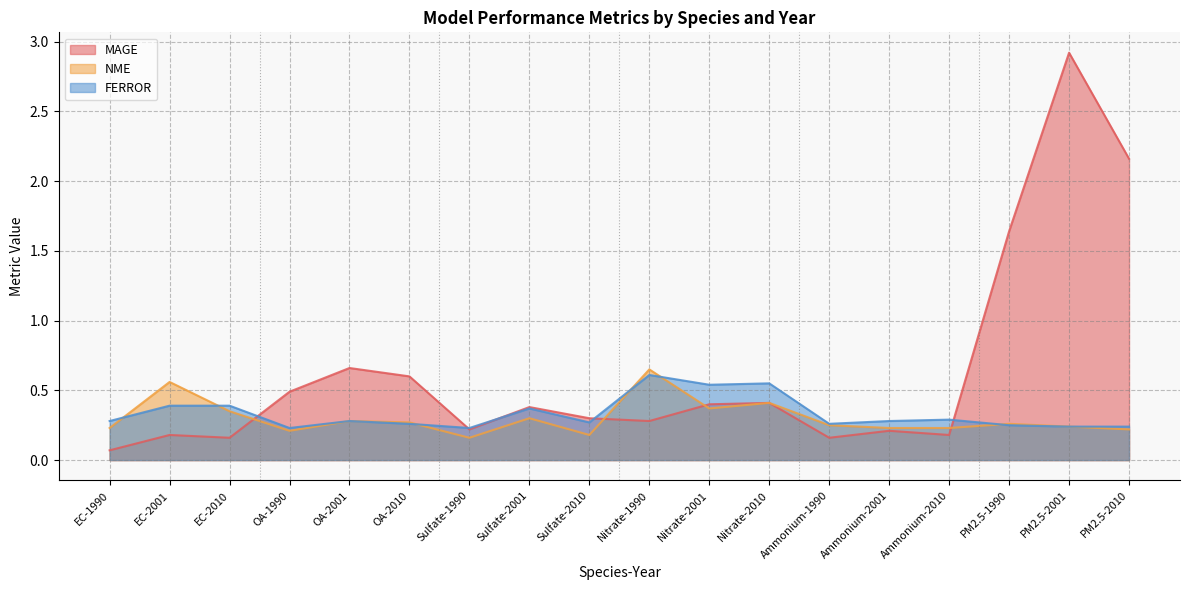

True or false: MAGE has more than 1 interior local peaks.

True